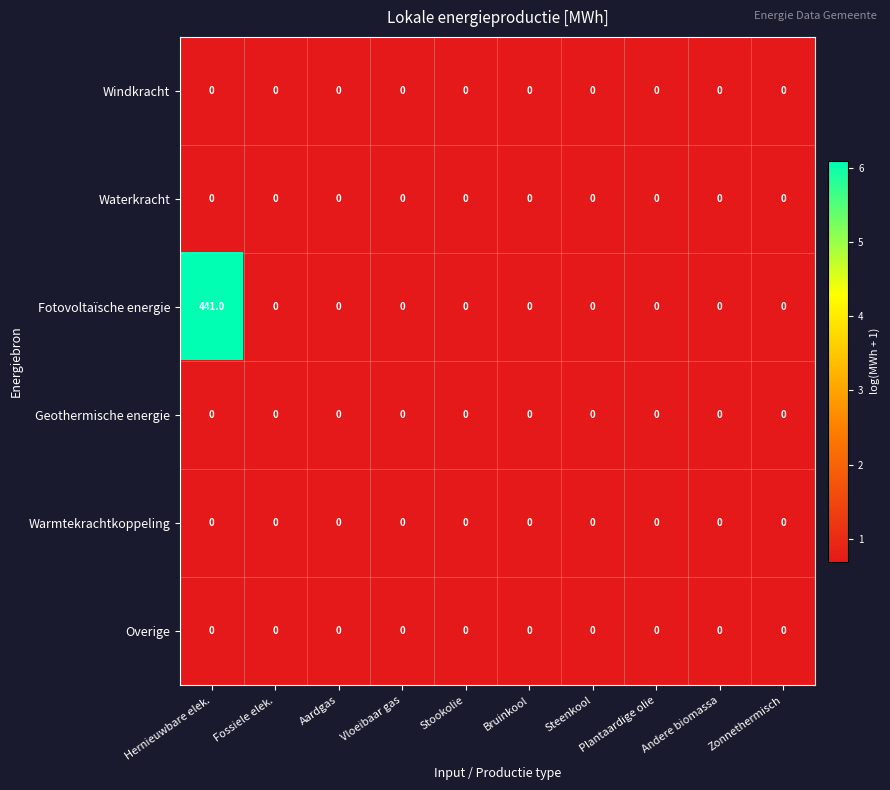

Which series has the largest range (max minus min)?

Fotovoltaïsche energie